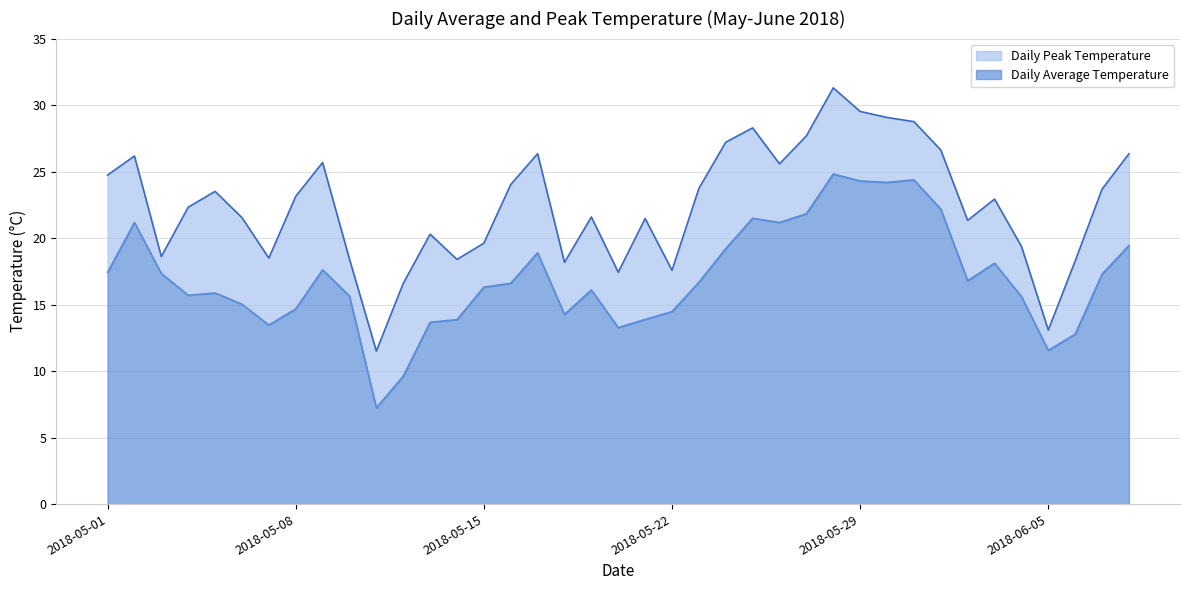

Reading right to left, transcribe all the data shown in this chart.

Daily Average Temperature: 2018-06-08=19.4	2018-06-07=17.3	2018-06-06=12.8	2018-06-05=11.6	2018-06-04=15.6	2018-06-03=18.1	2018-06-02=16.8	2018-06-01=22.2	2018-05-31=24.4	2018-05-30=24.2	2018-05-29=24.3	2018-05-28=24.8	2018-05-27=21.8	2018-05-26=21.2	2018-05-25=21.5	2018-05-24=19.2	2018-05-23=16.7	2018-05-22=14.5	2018-05-21=13.9	2018-05-20=13.3	2018-05-19=16.1	2018-05-18=14.3	2018-05-17=18.9	2018-05-16=16.6	2018-05-15=16.3	2018-05-14=13.9	2018-05-13=13.7	2018-05-12=9.6	2018-05-11=7.2	2018-05-10=15.6	2018-05-09=17.6	2018-05-08=14.7	2018-05-07=13.5	2018-05-06=15.0	2018-05-05=15.9	2018-05-04=15.7	2018-05-03=17.3	2018-05-02=21.2	2018-05-01=17.4
Daily Peak Temperature: 2018-06-08=26.3	2018-06-07=23.7	2018-06-06=18.3	2018-06-05=13.1	2018-06-04=19.4	2018-06-03=22.9	2018-06-02=21.3	2018-06-01=26.6	2018-05-31=28.8	2018-05-30=29.1	2018-05-29=29.5	2018-05-28=31.3	2018-05-27=27.7	2018-05-26=25.6	2018-05-25=28.3	2018-05-24=27.2	2018-05-23=23.7	2018-05-22=17.6	2018-05-21=21.5	2018-05-20=17.4	2018-05-19=21.6	2018-05-18=18.2	2018-05-17=26.3	2018-05-16=24.0	2018-05-15=19.6	2018-05-14=18.4	2018-05-13=20.3	2018-05-12=16.6	2018-05-11=11.5	2018-05-10=18.4	2018-05-09=25.7	2018-05-08=23.1	2018-05-07=18.5	2018-05-06=21.5	2018-05-05=23.5	2018-05-04=22.3	2018-05-03=18.6	2018-05-02=26.2	2018-05-01=24.7